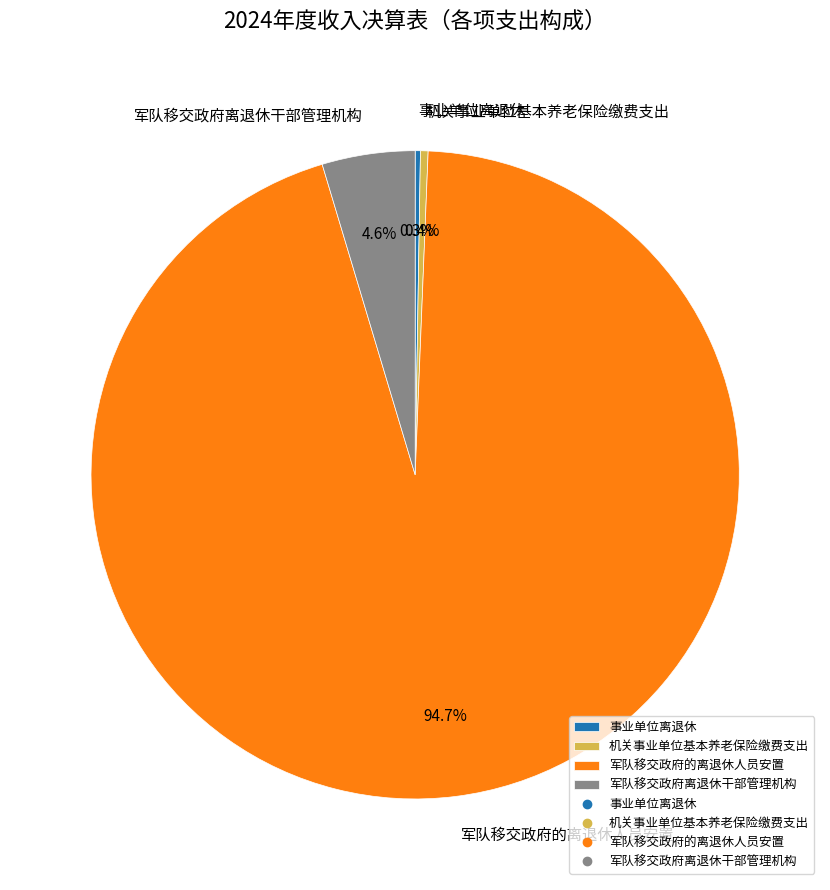

To the nearest percent, what is the difference between the 军队移交政府离退休干部管理机构 and 机关事业单位基本养老保险缴费支出 slice percentages?

4%